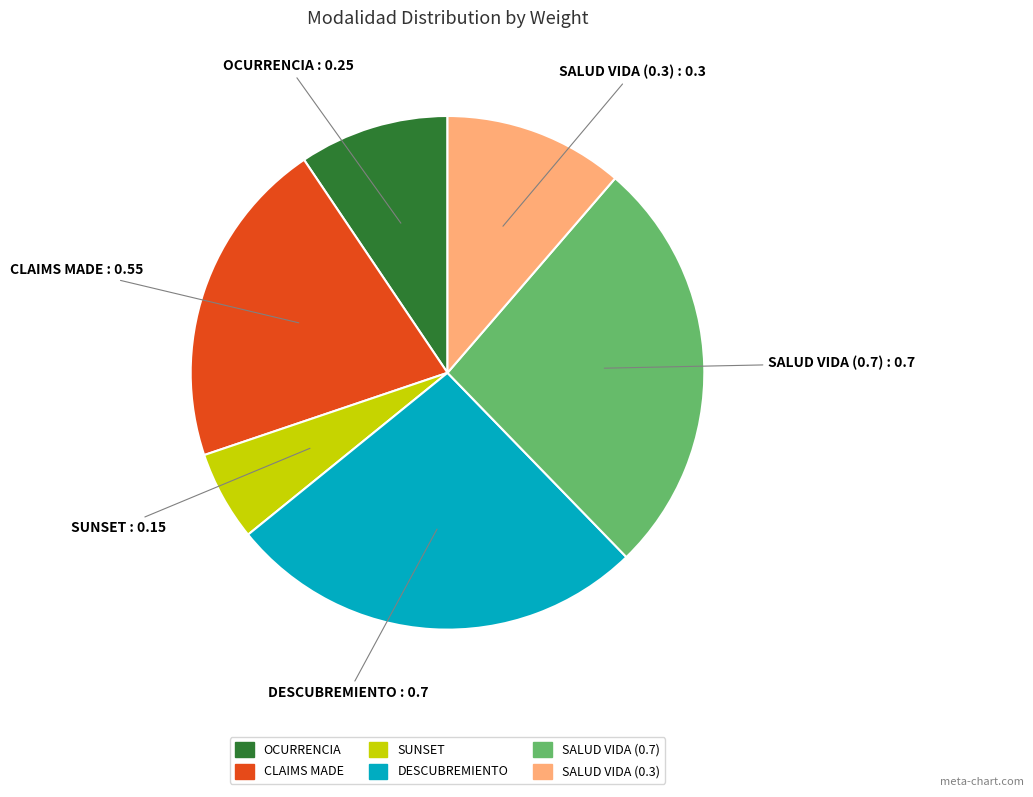

Between CLAIMS MADE and DESCUBREMIENTO, which is larger?

DESCUBREMIENTO